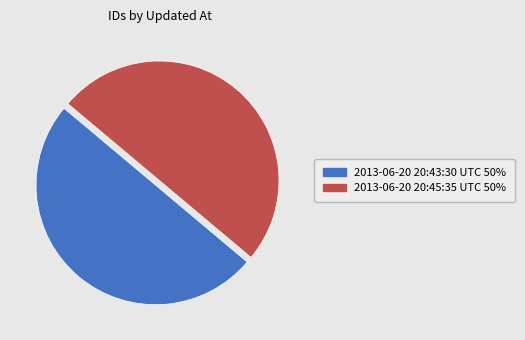

How many segments does this pie chart have?

2